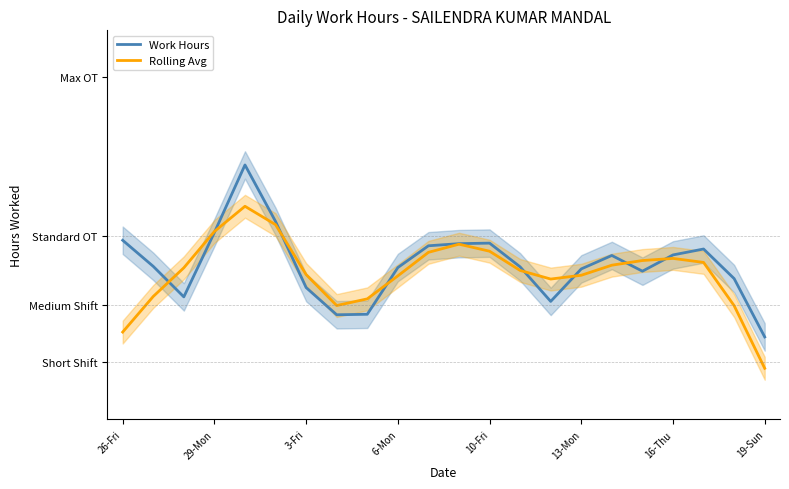

The Work Hours series shows 17.6 at 17. True or false?

False